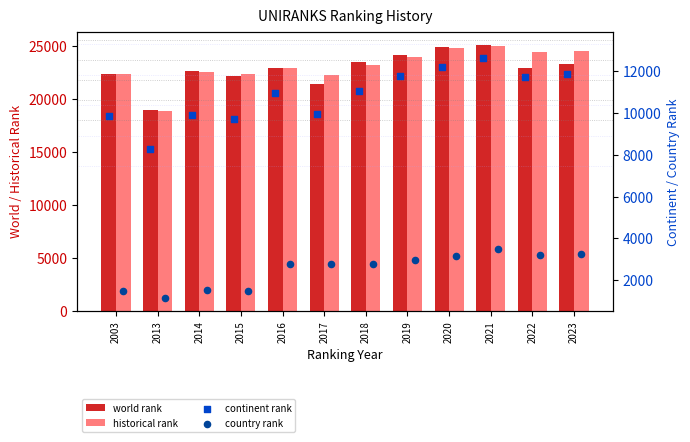

What is the total value across all series at 2022?

62395